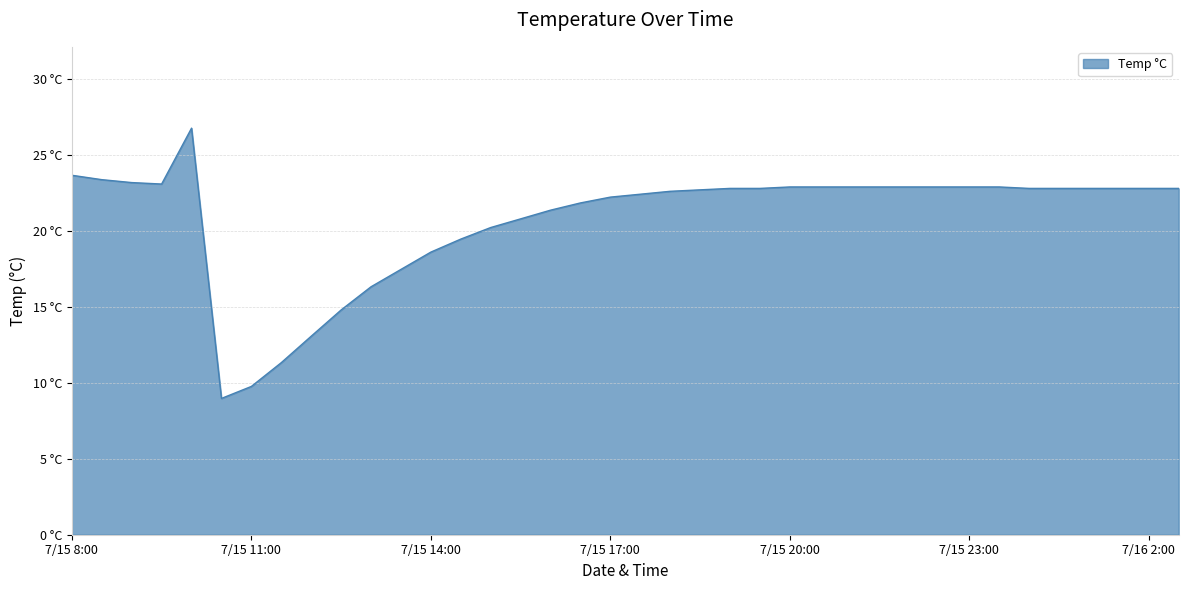

Reading right to left, what are all the values shown in this chart?

7/16 2:30=22.8	7/16 2:00=22.8	7/16 1:30=22.8	7/16 1:00=22.8	7/16 0:30=22.8	7/16 0:00=22.8	7/15 23:30=22.9	7/15 23:00=22.9	7/15 22:30=22.9	7/15 22:00=22.9	7/15 21:30=22.9	7/15 21:00=22.9	7/15 20:30=22.9	7/15 20:00=22.9	7/15 19:30=22.8	7/15 19:00=22.8	7/15 18:30=22.7	7/15 18:00=22.6	7/15 17:30=22.4	7/15 17:00=22.2	7/15 16:30=21.9	7/15 16:00=21.4	7/15 15:30=20.8	7/15 15:00=20.2	7/15 14:30=19.5	7/15 14:00=18.6	7/15 13:30=17.5	7/15 13:00=16.3	7/15 12:30=14.8	7/15 12:00=13.1	7/15 11:30=11.3	7/15 11:00=9.8	7/15 10:30=9.0	7/15 10:00=26.8	7/15 9:30=23.1	7/15 9:00=23.2	7/15 8:30=23.4	7/15 8:00=23.7